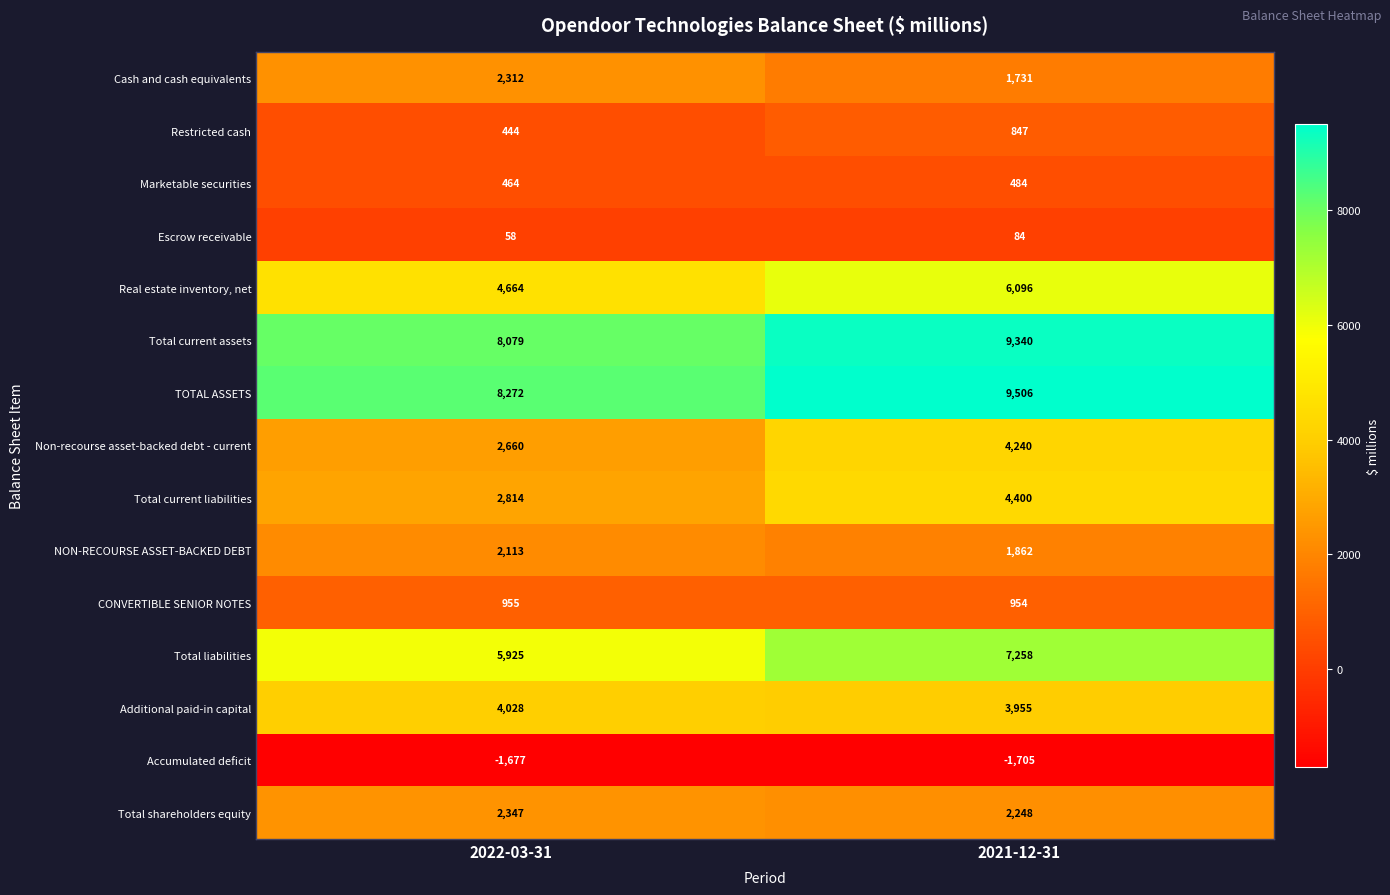

What is the difference between the NON-RECOURSE ASSET-BACKED DEBT values at 2021-12-31 and 2022-03-31?

251